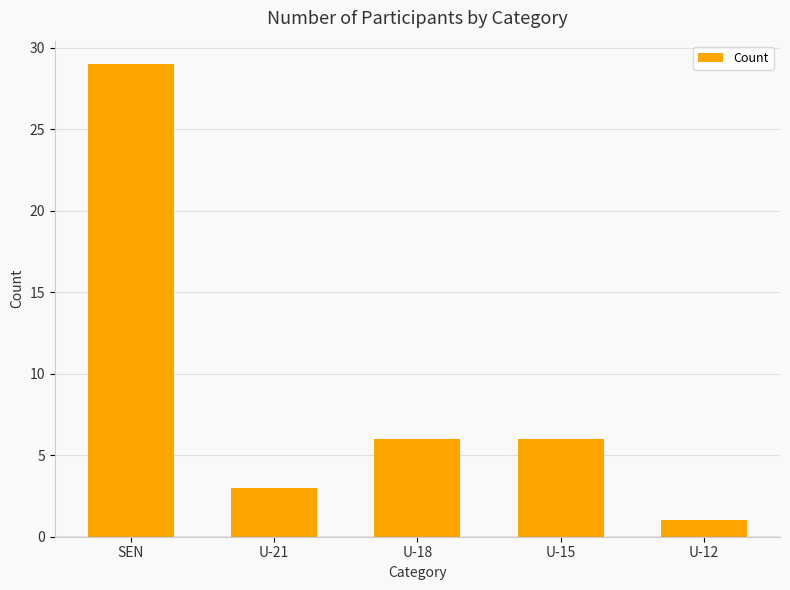

The value at U-15 is 2. True or false?

False